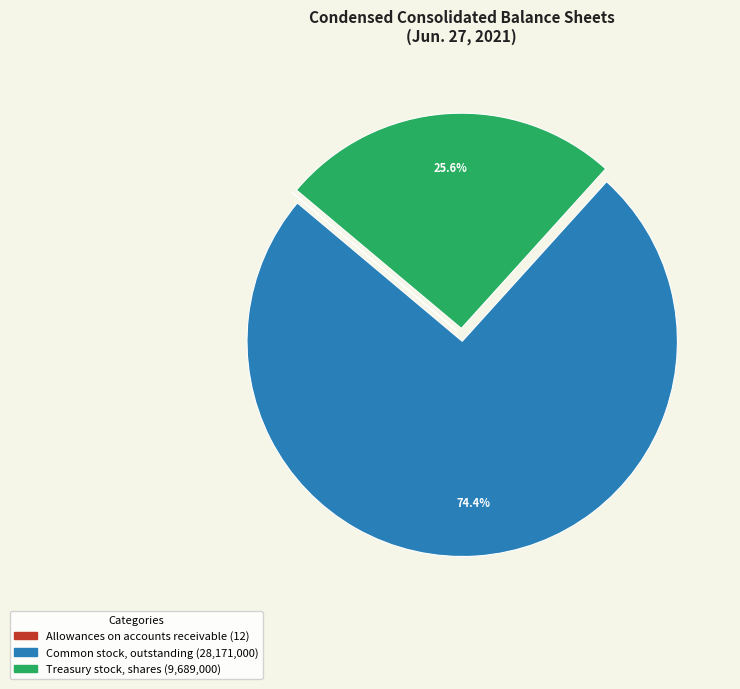

Between Treasury stock, shares and Common stock, outstanding, which is larger?

Common stock, outstanding